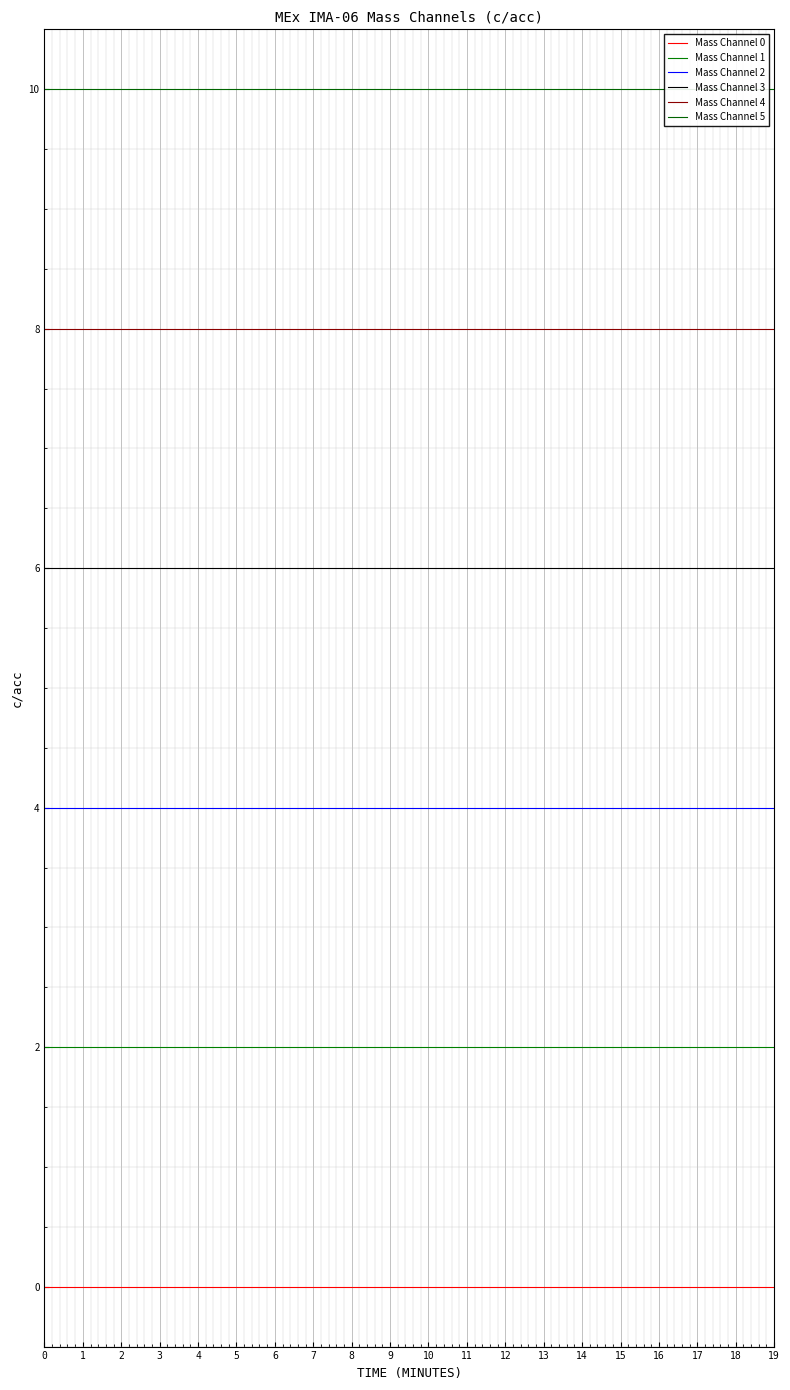

What is the difference between the highest and lowest values at 6?

10